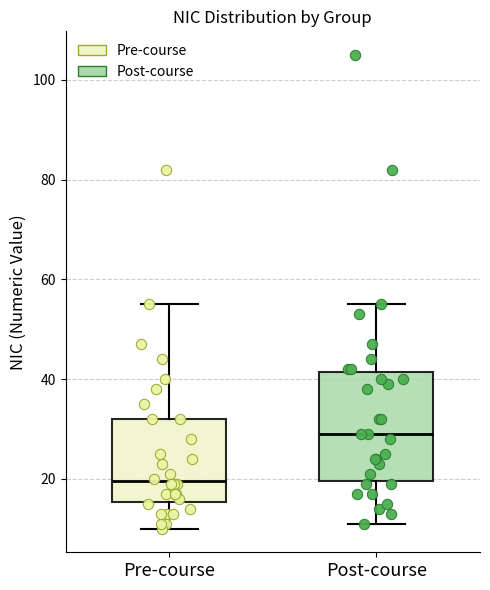

Reading left to right, transcribe this box plot: for each box, give where its median line is, the range the box spans, and where its two whiskers end, as read against the y-axis. The values are not printed on the chart, so give them approximately, as read against the axis.

Pre-course: median 20, box 16 to 32, whiskers 10 to 56
Post-course: median 30, box 20 to 42, whiskers 12 to 56